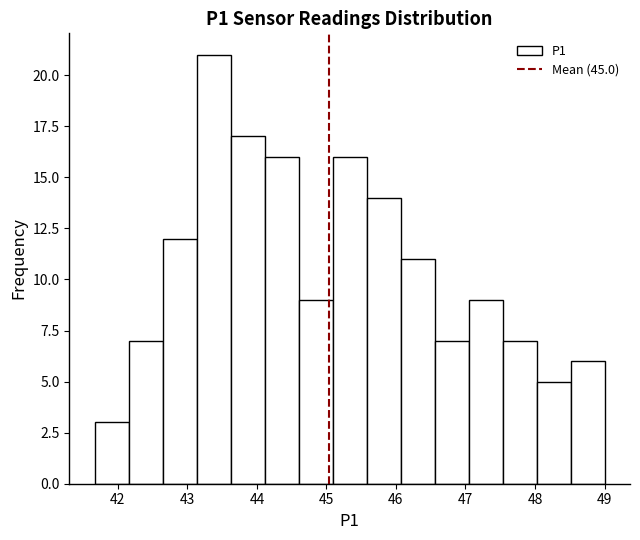

Reading left to right, list every bar in this chart as the range it spans on the x-axis followed by its height. Neither the bar edges nor the heights are printed on the chart, so give them approximately, as read against the axes.

41.7 to 42.2: 3
42.2 to 42.6: 7
42.6 to 43.1: 12
43.1 to 43.6: 21
43.6 to 44.1: 17
44.1 to 44.6: 16
44.6 to 45.1: 9
45.1 to 45.6: 16
45.6 to 46.1: 14
46.1 to 46.6: 11
46.6 to 47.0: 7
47.0 to 47.5: 9
47.5 to 48.0: 7
48.0 to 48.5: 5
48.5 to 49.0: 6